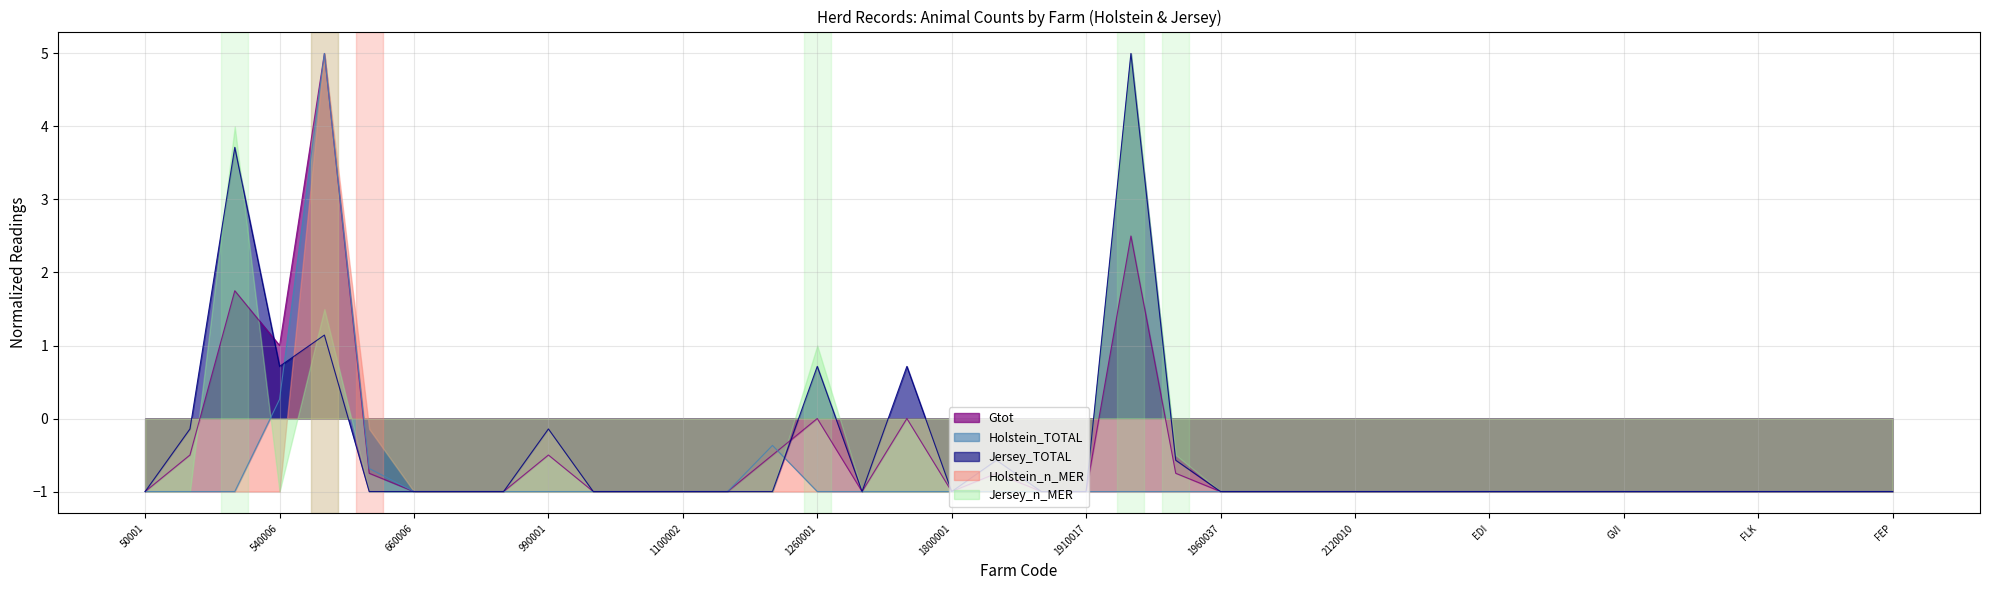

True or false: Holstein_TOTAL has more than 0 interior local peaks.

True